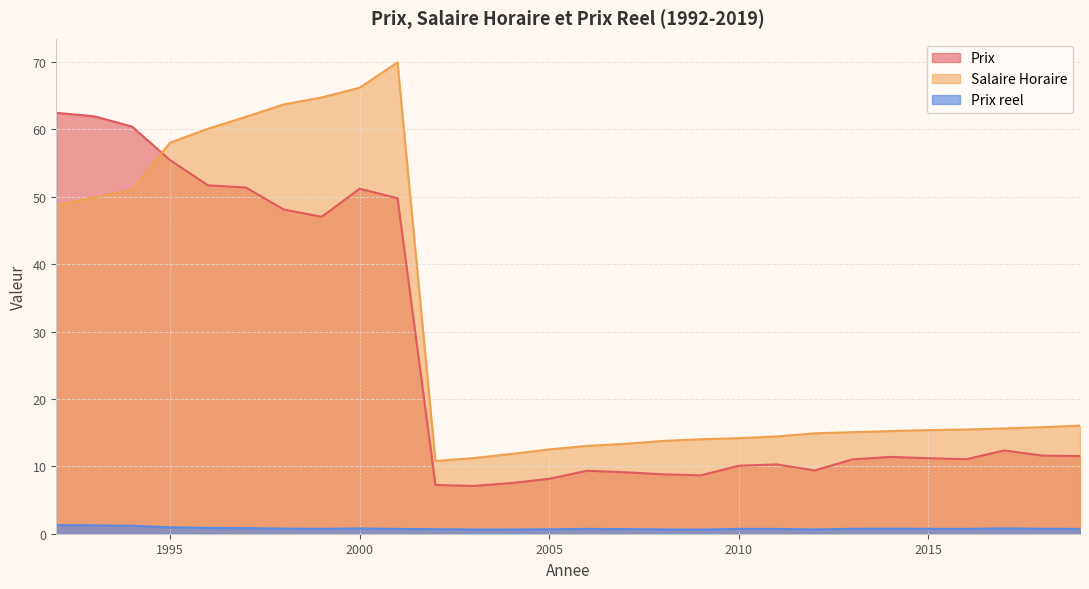

How many interior local valleys does the Prix reel series have?

5